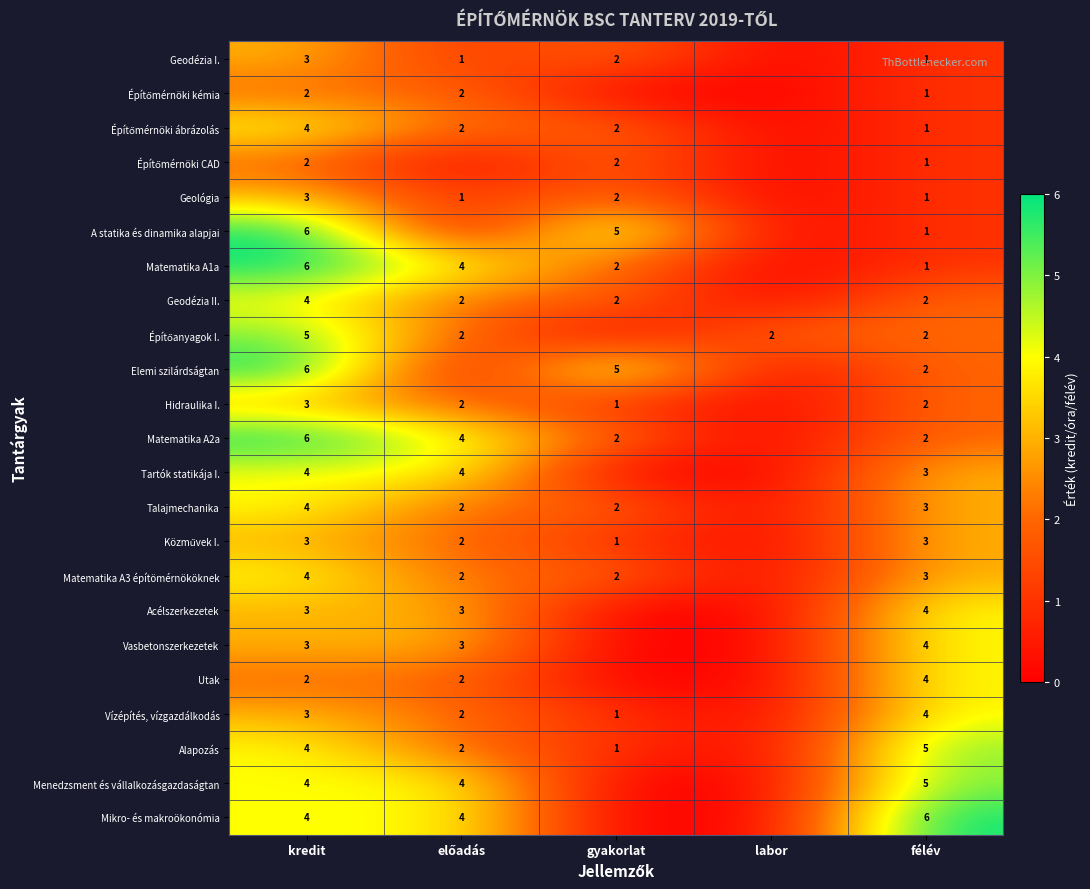

What is the difference between the highest and lowest values at előadás?

4